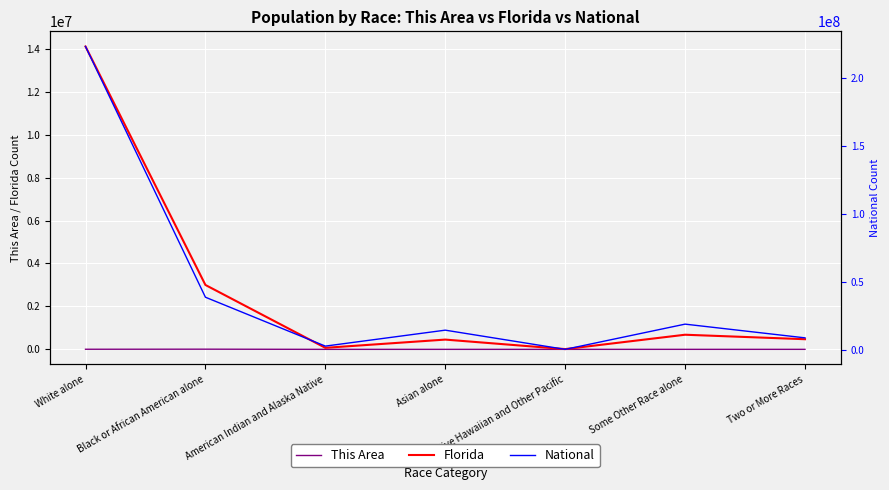

In Florida, how many points are lower than both neighbors (excluding endpoints)?

2